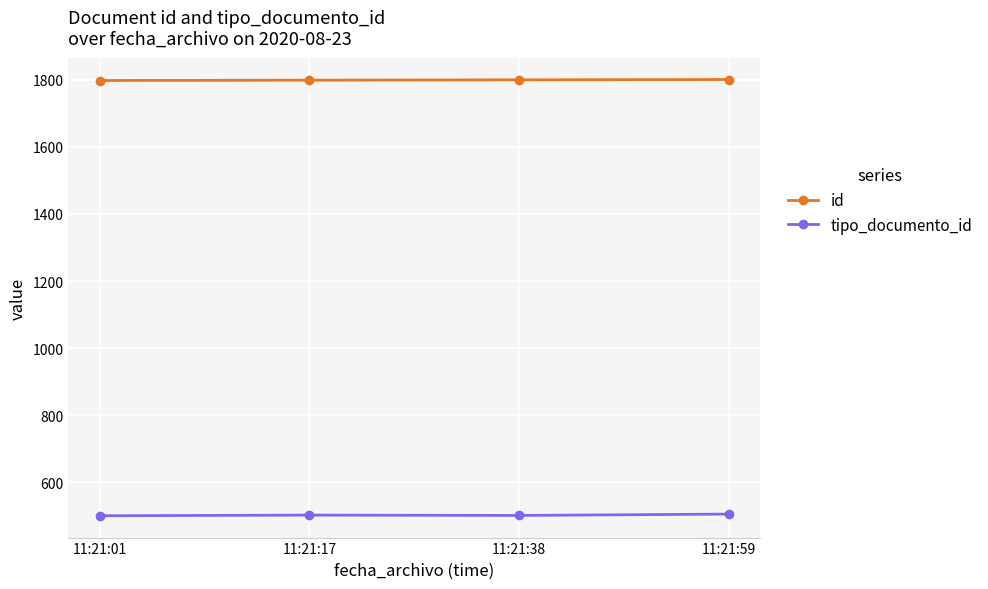

What is the minimum value for tipo_documento_id?

500